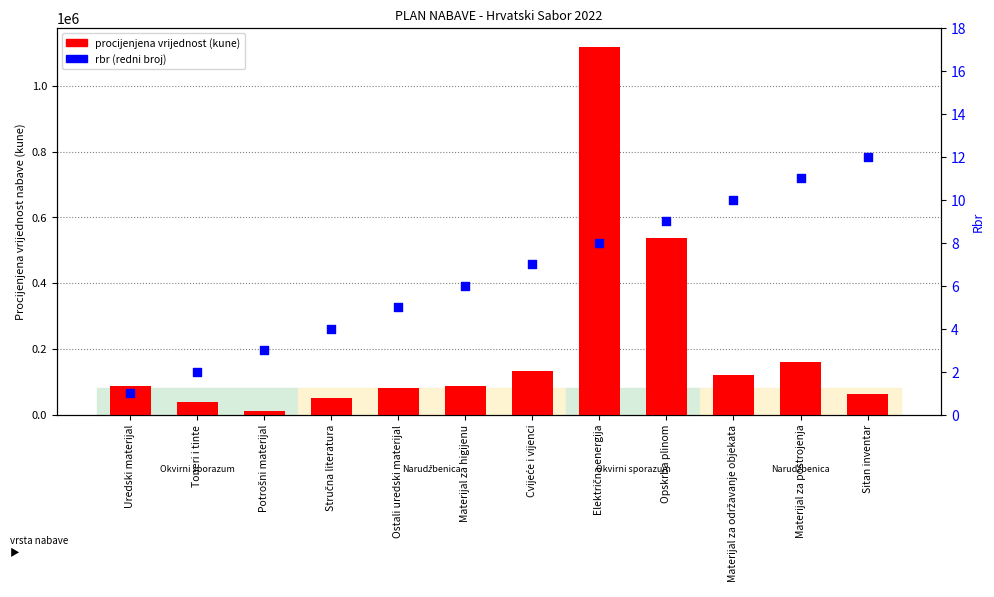

What are all the series names shown in the legend?

procijenjena vrijednost (kune), rbr